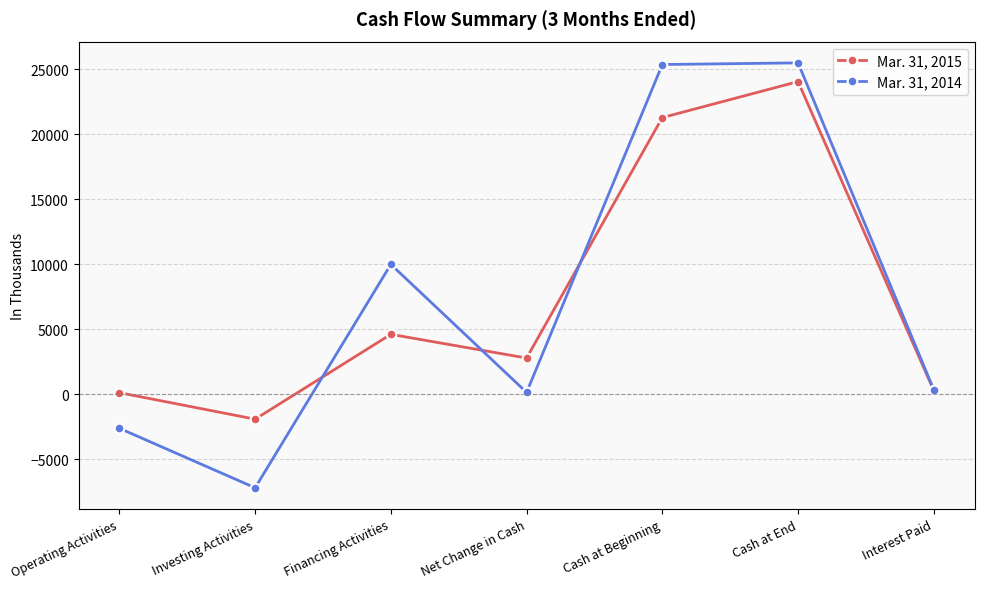

True or false: Mar. 31, 2014 and Mar. 31, 2015 intersect in this chart.

True